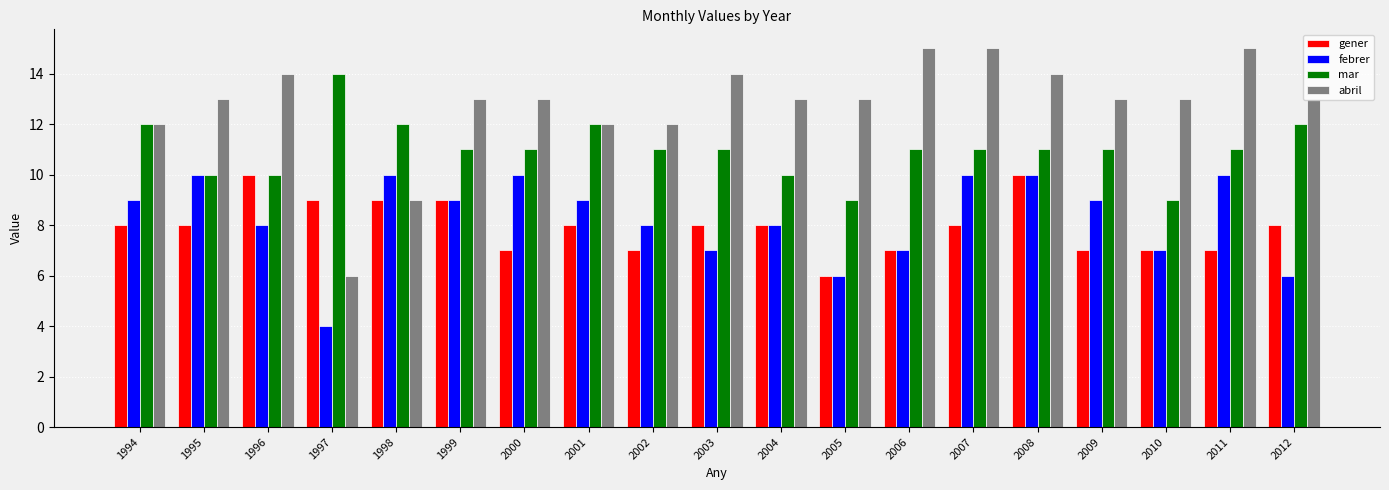

Reading left to right, extract all data points from this chart.

gener: 1994=8	1995=8	1996=10	1997=9	1998=9	1999=9	2000=7	2001=8	2002=7	2003=8	2004=8	2005=6	2006=7	2007=8	2008=10	2009=7	2010=7	2011=7	2012=8
febrer: 1994=9	1995=10	1996=8	1997=4	1998=10	1999=9	2000=10	2001=9	2002=8	2003=7	2004=8	2005=6	2006=7	2007=10	2008=10	2009=9	2010=7	2011=10	2012=6
mar: 1994=12	1995=10	1996=10	1997=14	1998=12	1999=11	2000=11	2001=12	2002=11	2003=11	2004=10	2005=9	2006=11	2007=11	2008=11	2009=11	2010=9	2011=11	2012=12
abril: 1994=12	1995=13	1996=14	1997=6	1998=9	1999=13	2000=13	2001=12	2002=12	2003=14	2004=13	2005=13	2006=15	2007=15	2008=14	2009=13	2010=13	2011=15	2012=13